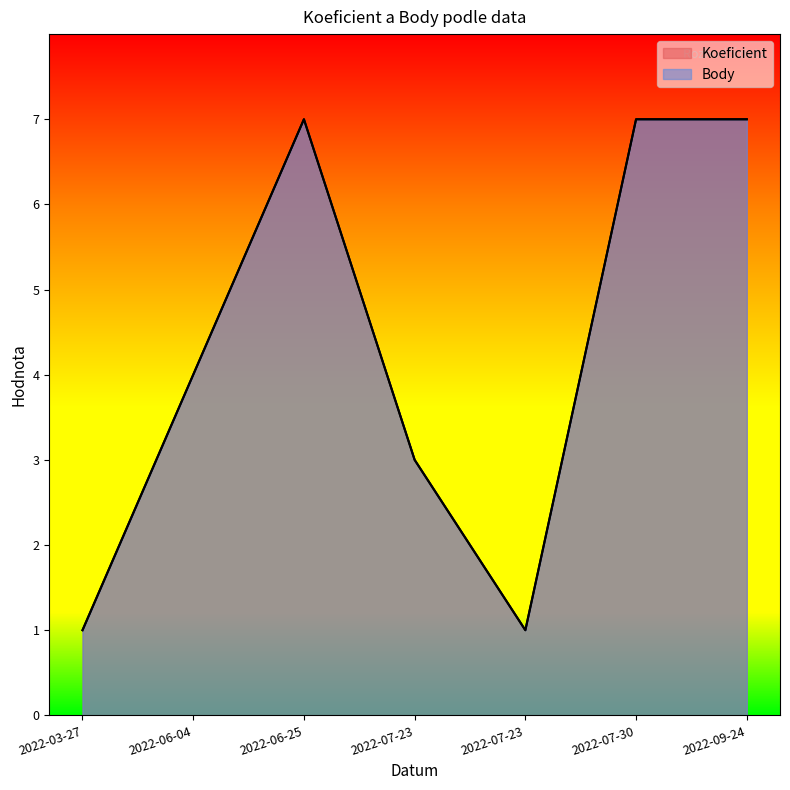

Which series has the widest spread of values?

Koeficient